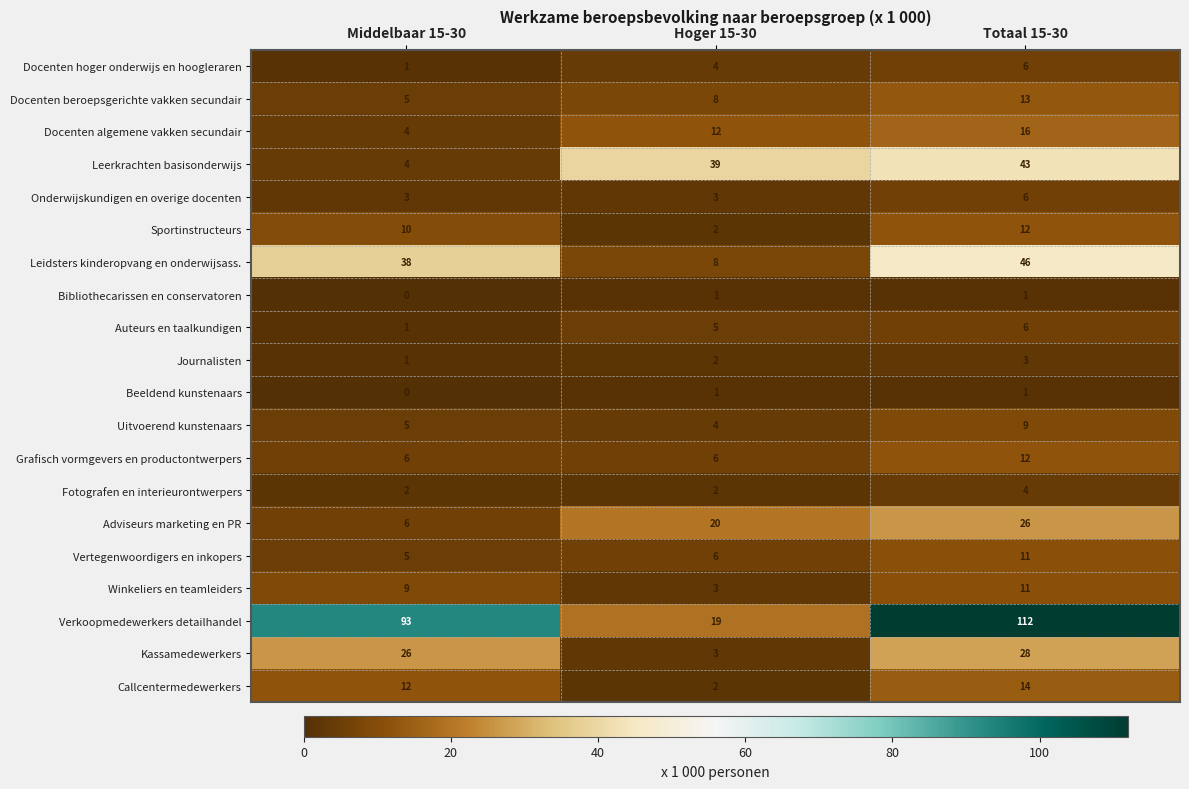

Which series has the widest spread of values?

Verkoopmedewerkers detailhandel